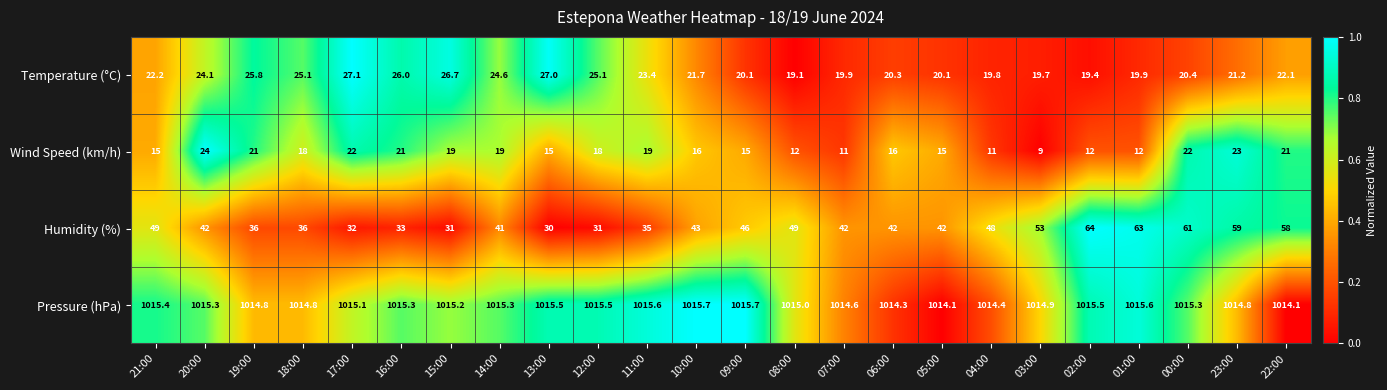

Which series has the widest spread of values?

Humidity (%)